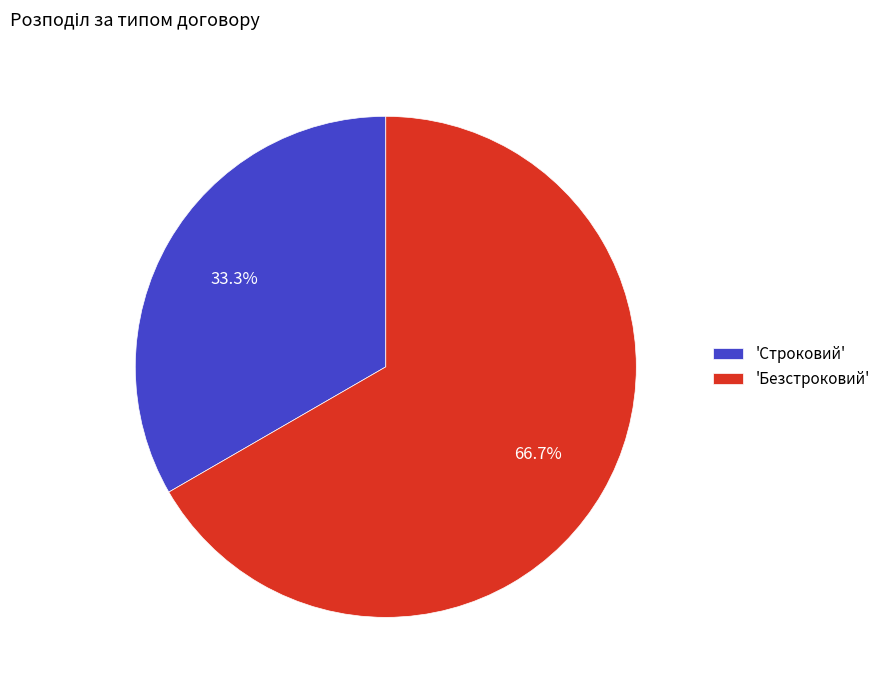

Rank the categories by value from lowest to highest.

'Строковий', 'Безстроковий'